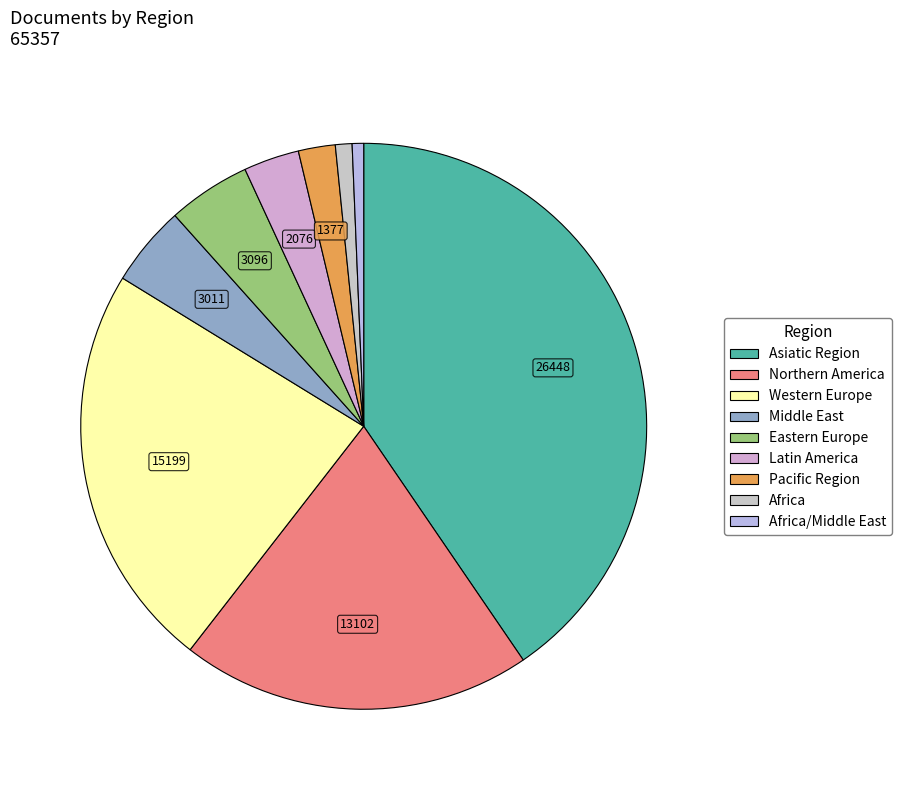

How many slices are in this pie chart?

9